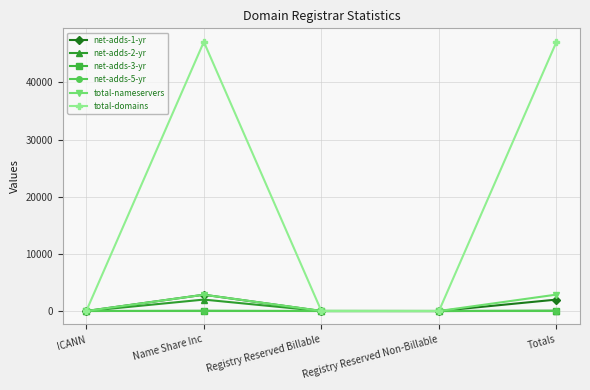

Count the number of categories in the chart.

5